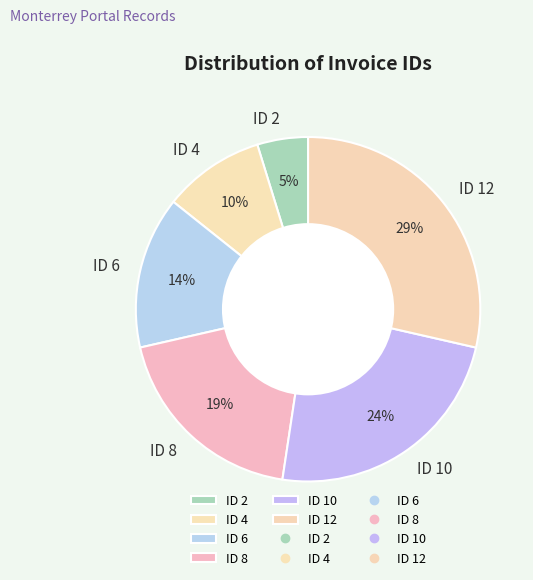

To the nearest percent, what portion does ID 4 represent?

10%